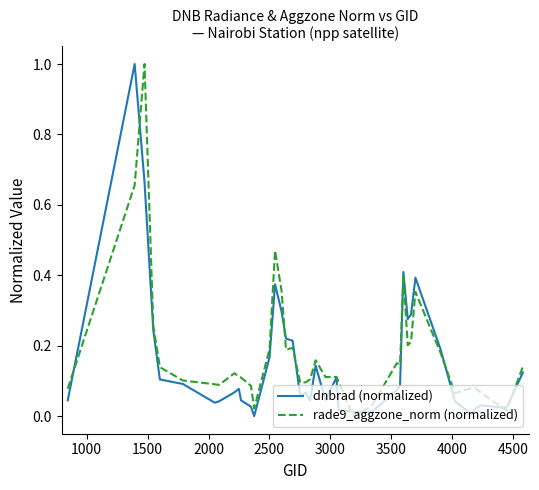

Does the chart display data point markers on the line(s)?

No